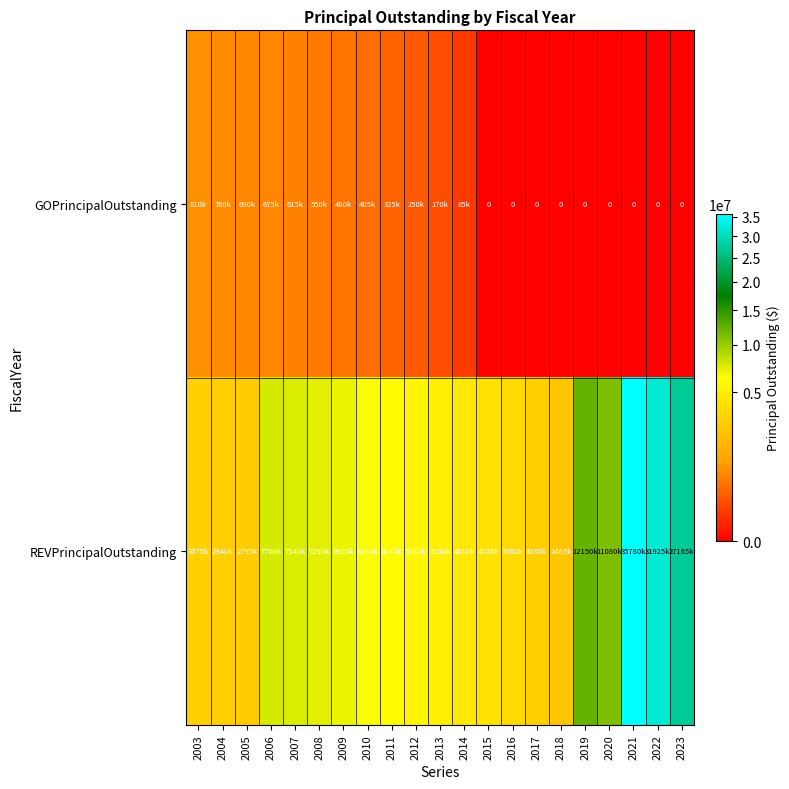

How many positive values does the GOPrincipalOutstanding series have?

12